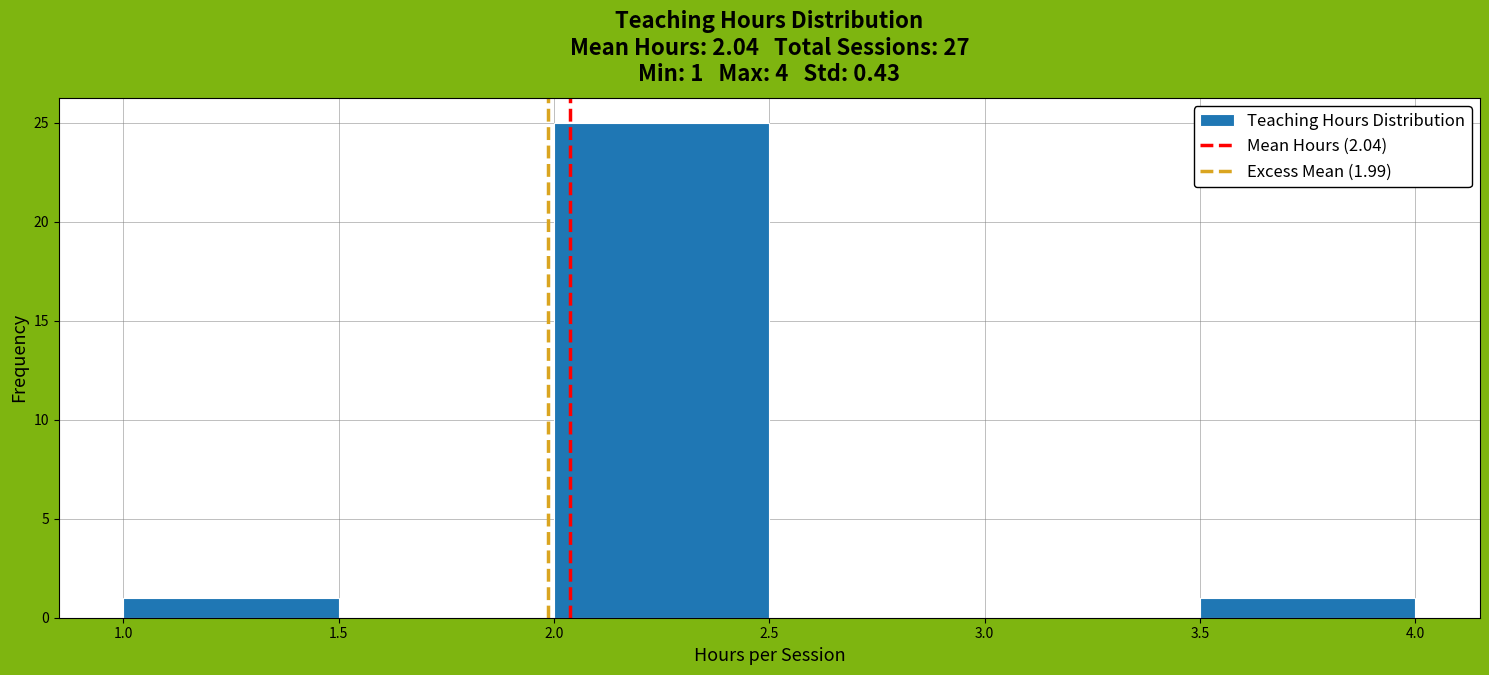

Over which range of the x-axis is the bar tallest?

2.0 to 2.5